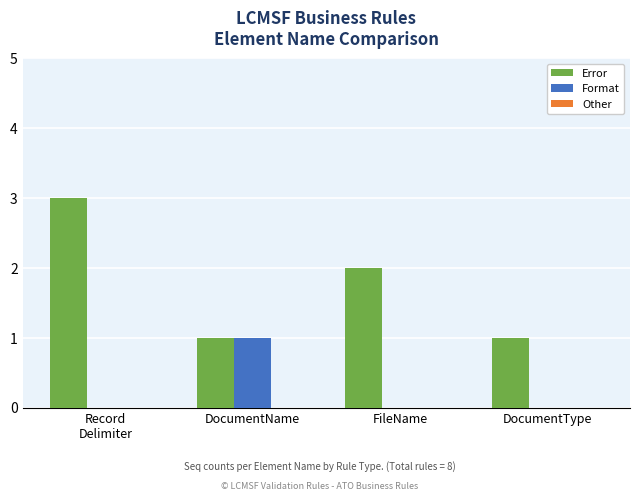

Is it true that Error equals 2 at DocumentName?

False